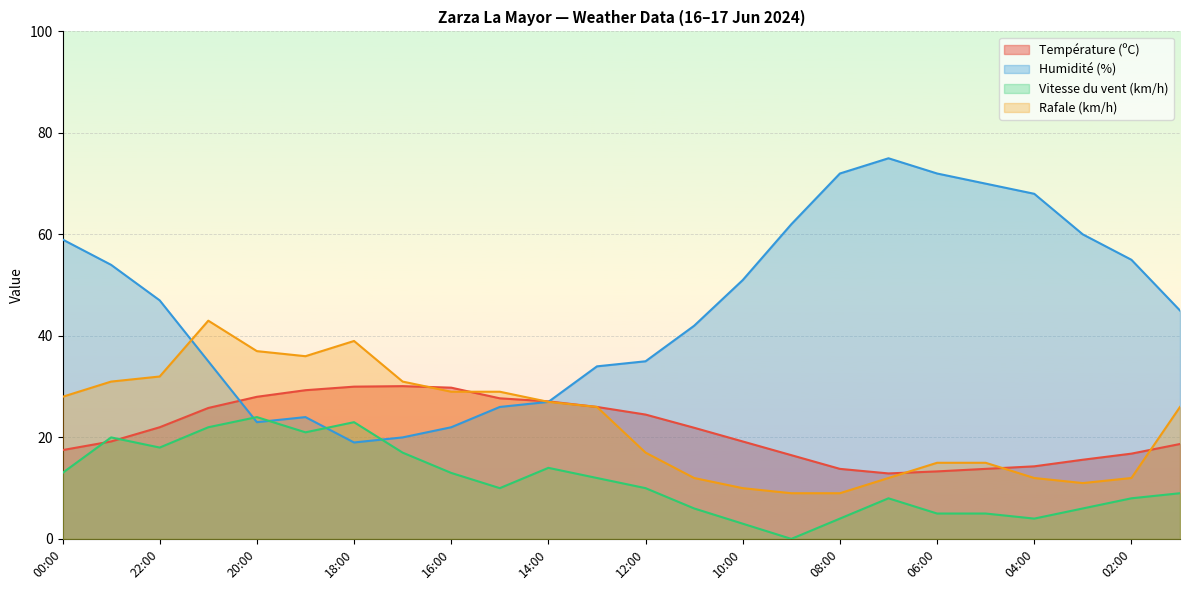

List the labels in order of Rafale (km/h) value, largest first.

21:00, 18:00, 20:00, 19:00, 22:00, 23:00, 17:00, 16:00, 15:00, 00:00, 14:00, 13:00, 01:00, 12:00, 06:00, 05:00, 11:00, 07:00, 04:00, 02:00, 03:00, 10:00, 09:00, 08:00